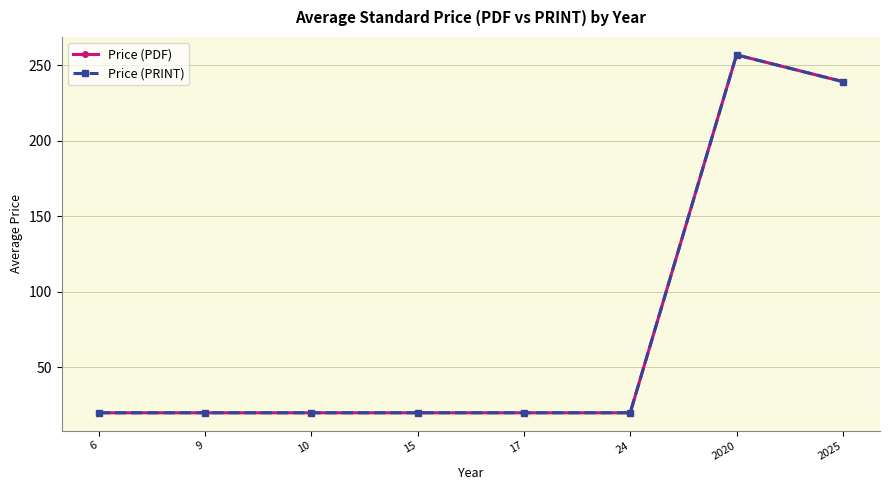

Does the chart have visible grid lines?

Yes